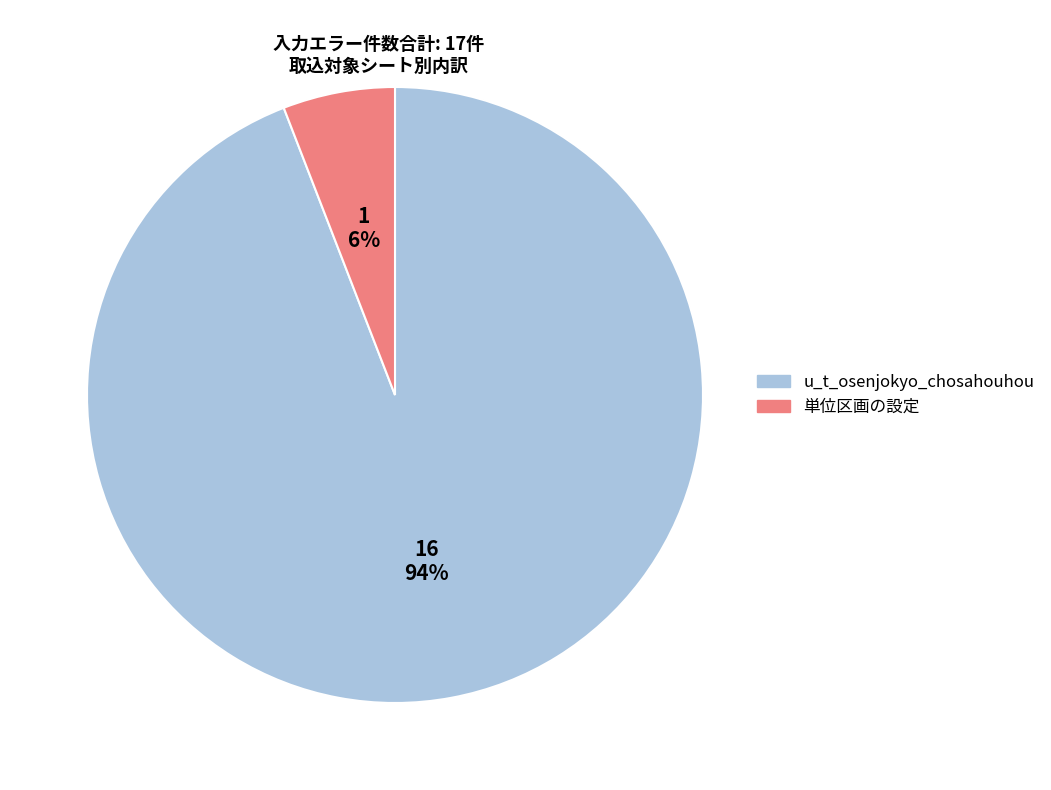

Combined, do u_t_osenjokyo_chosahouhou and 単位区画の設定 account for over 50%?

Yes